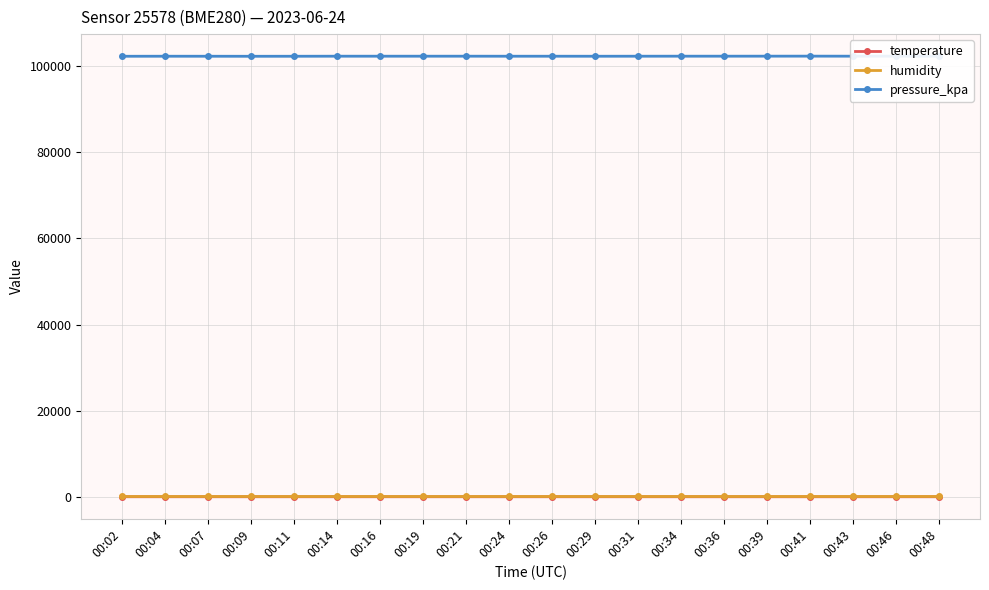

The value of pressure_kpa at 00:29 is 102276.8. True or false?

True